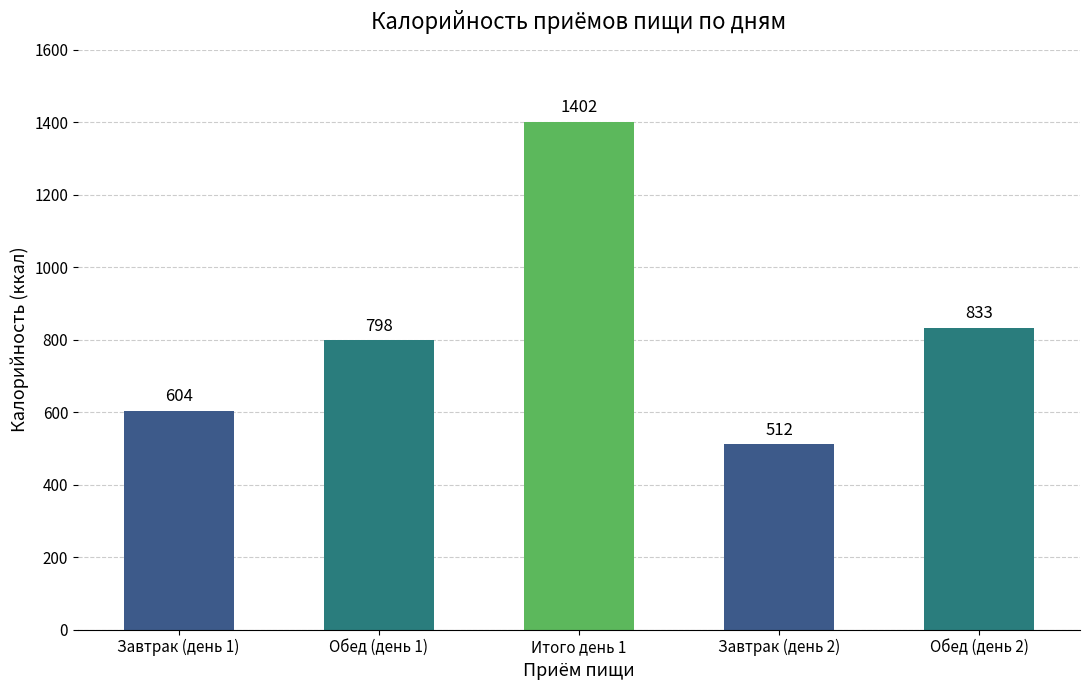

Approximately how many times larger is the value at Обед (день 1) compared to Итого день 1?

0.6